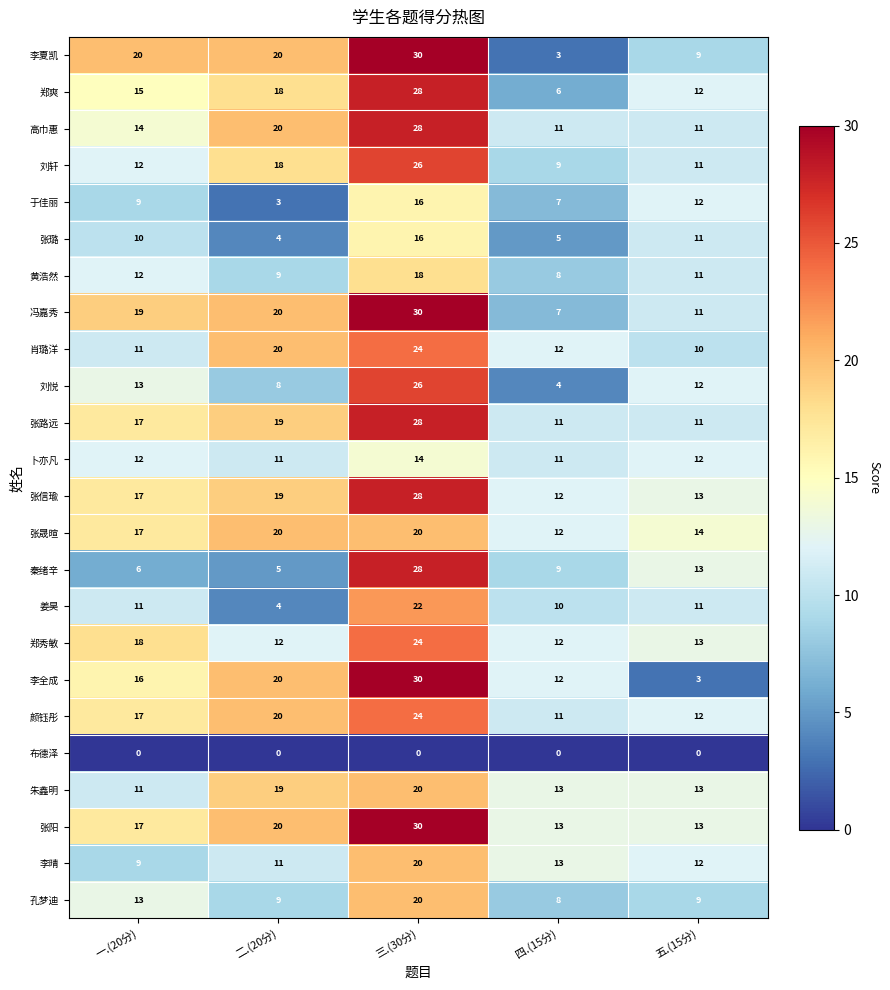

What is the total value across all series at 五.(15分)?

259